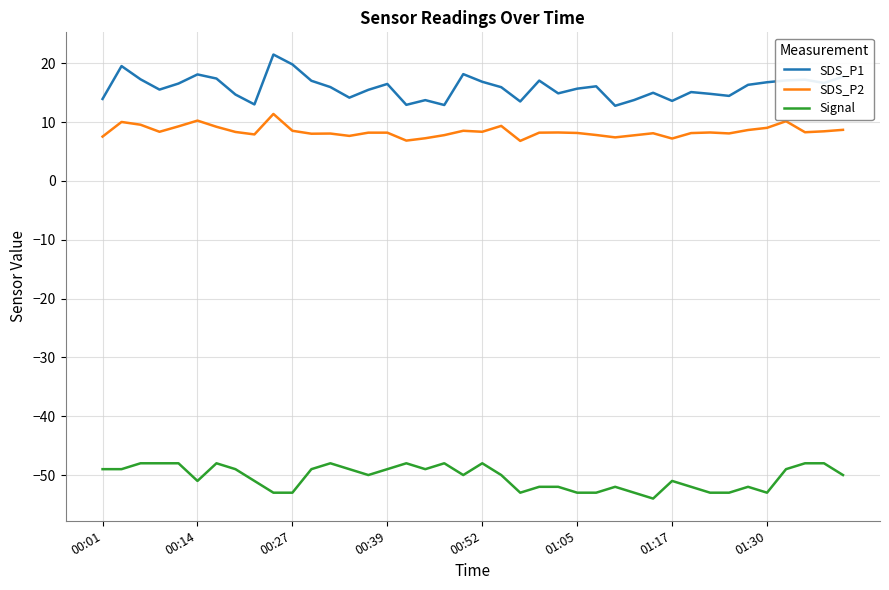

Rank the series by their maximum value, from lowest to highest.

Signal, SDS_P2, SDS_P1